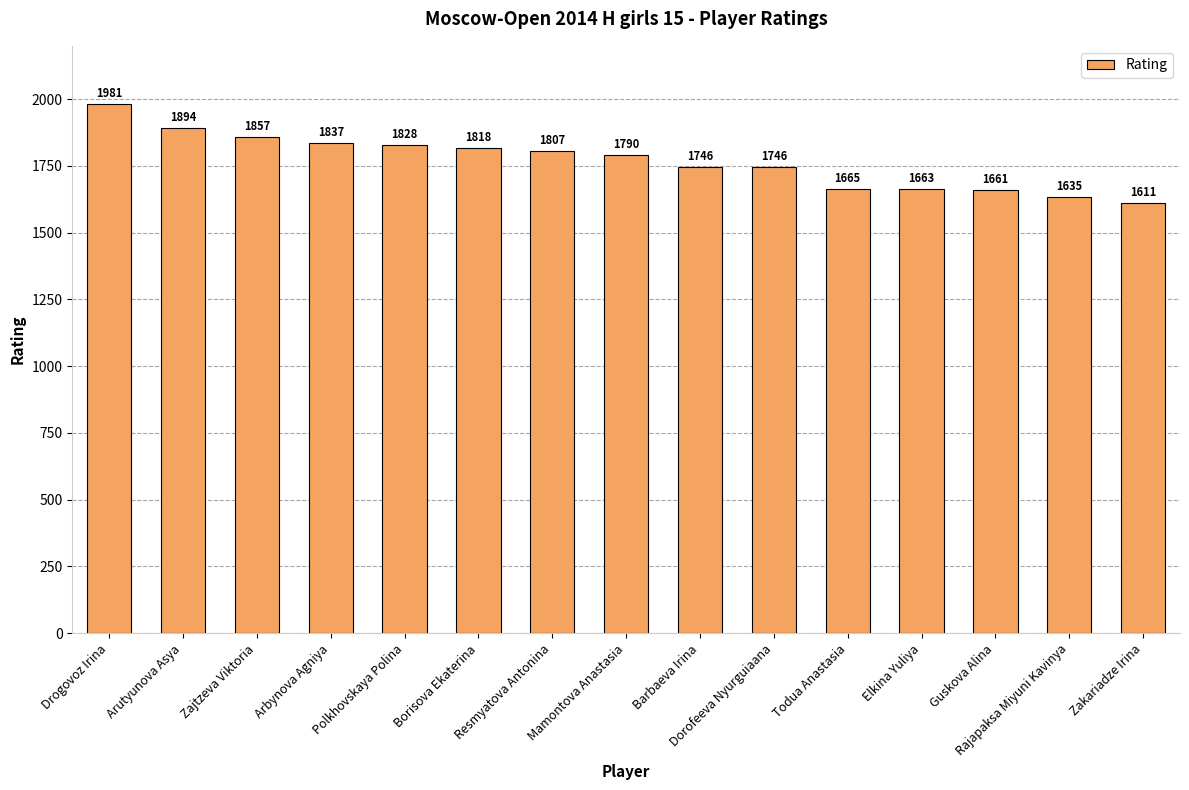

Which label corresponds to the smallest value in the chart?

Zakariadze Irina